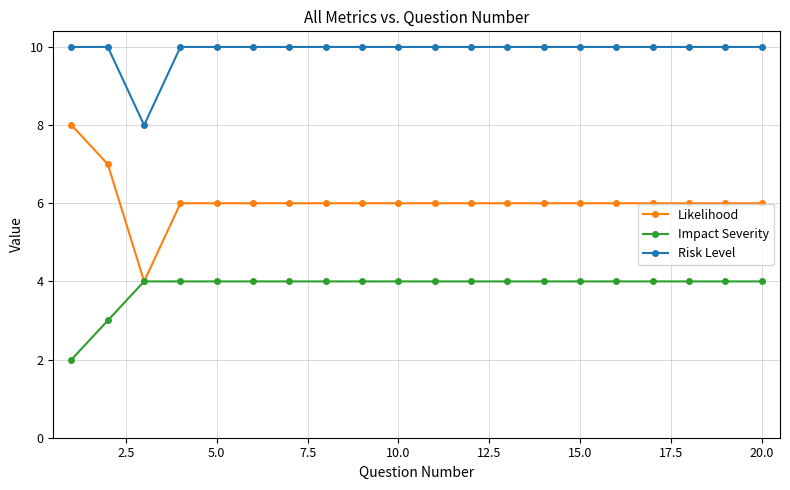

What is the minimum value for Likelihood?

4